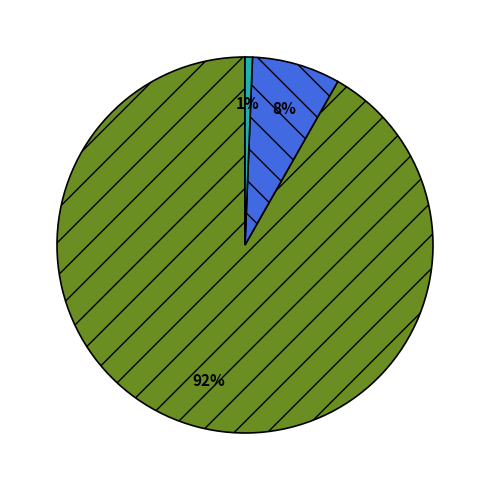

To the nearest percent, what is the average slice percentage?

33%